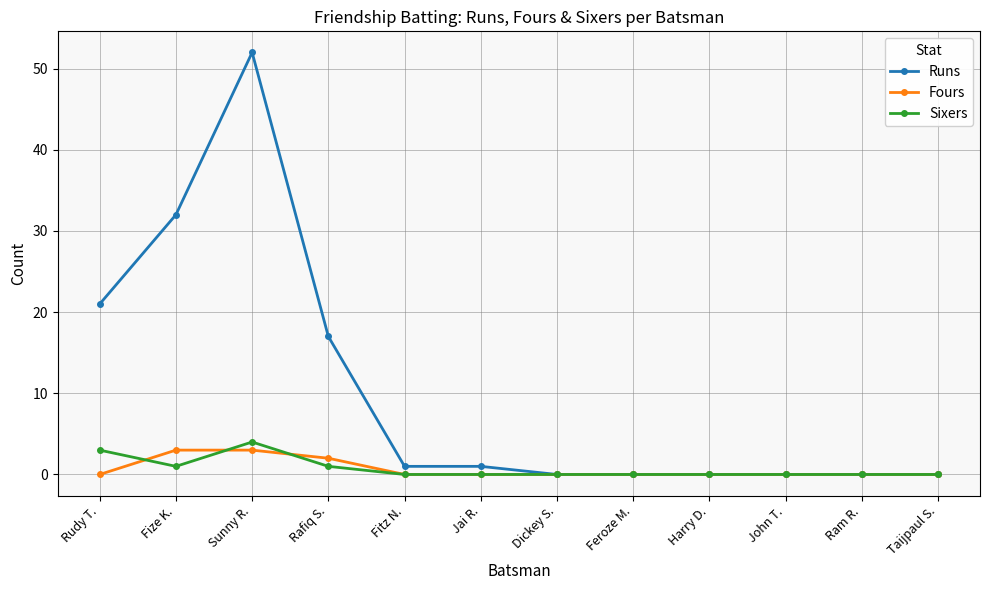

Count the number of categories in the chart.

12